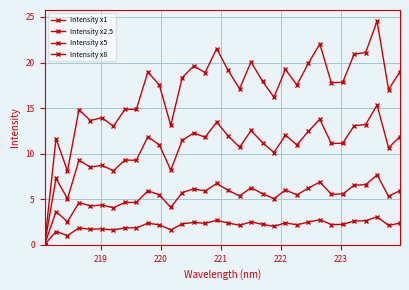

Count the number of categories in the chart.

32